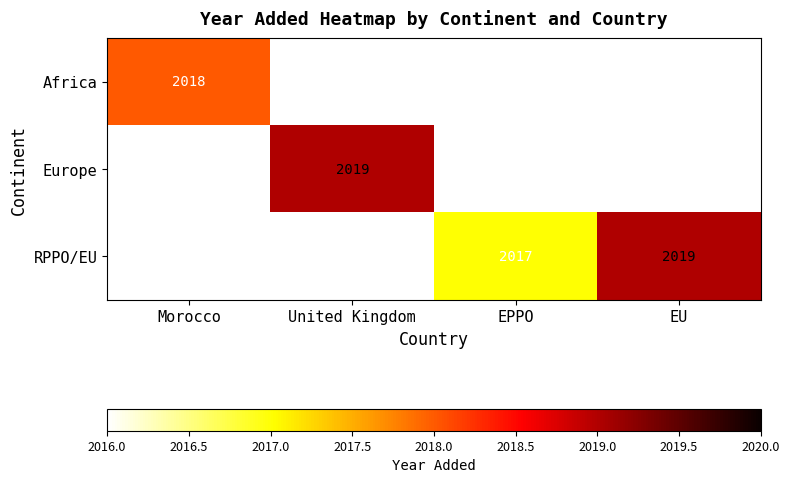

The RPPO/EU series shows 2017 at EPPO. True or false?

True